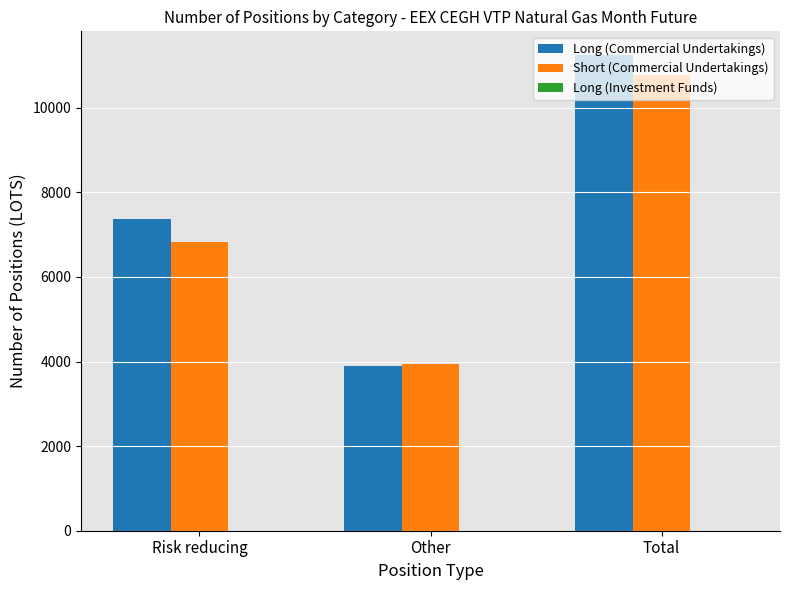

What is the maximum value shown in the chart?

11244